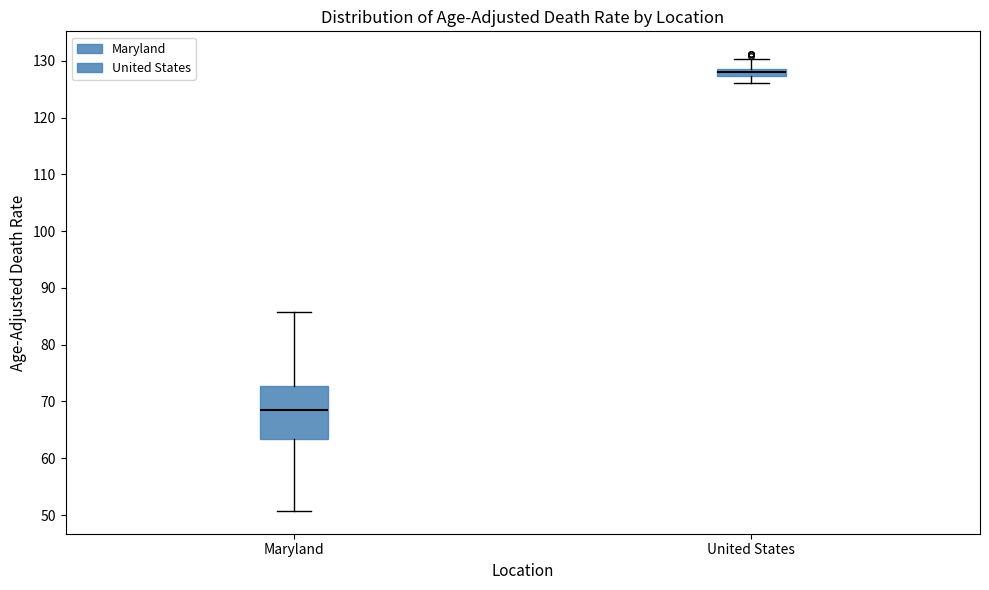

Where is the upper edge of the box for United States on the y-axis? The values are not printed on the chart, so give them approximately, as read against the axis.

129